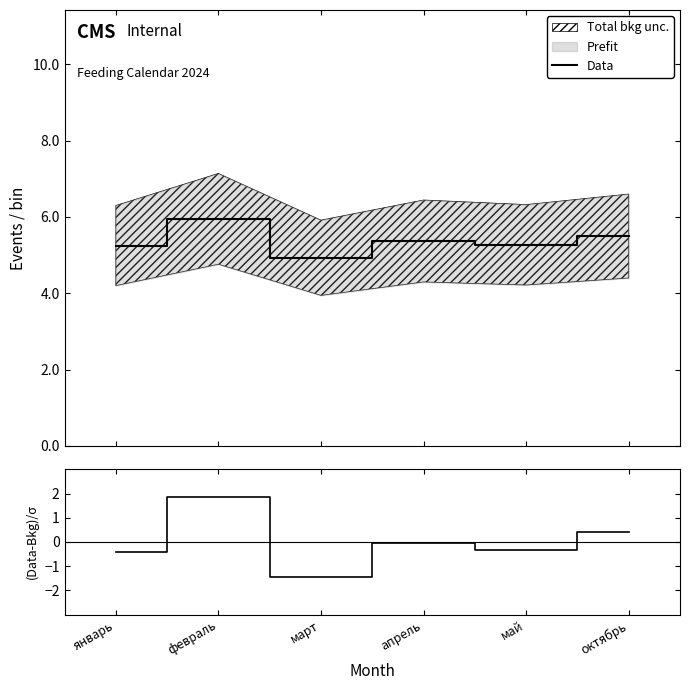

At which label does (Data-Bkg)/σ reach its peak?

февраль